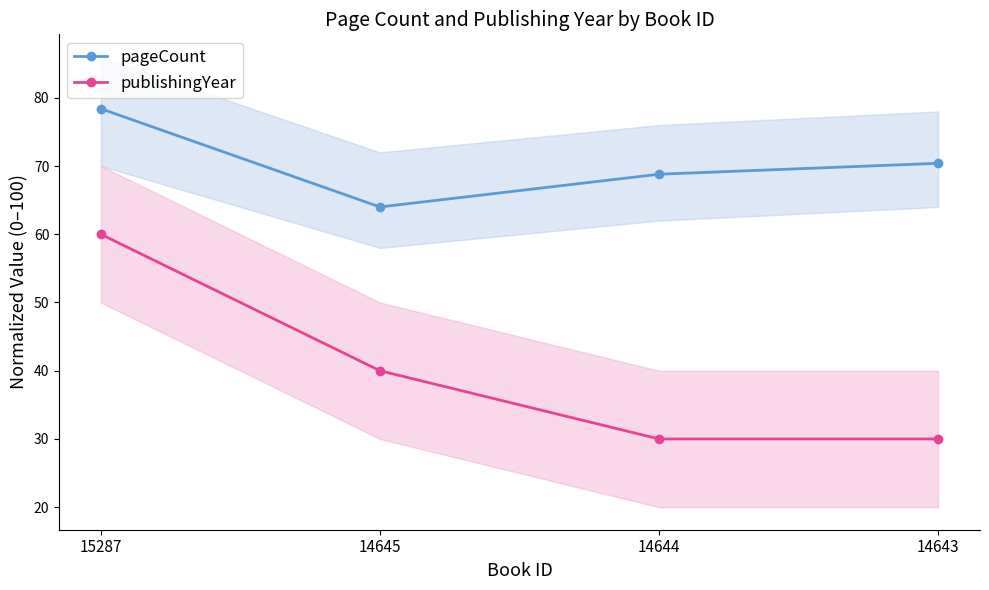

Which series changed the most between 14645 and 14644?

publishingYear